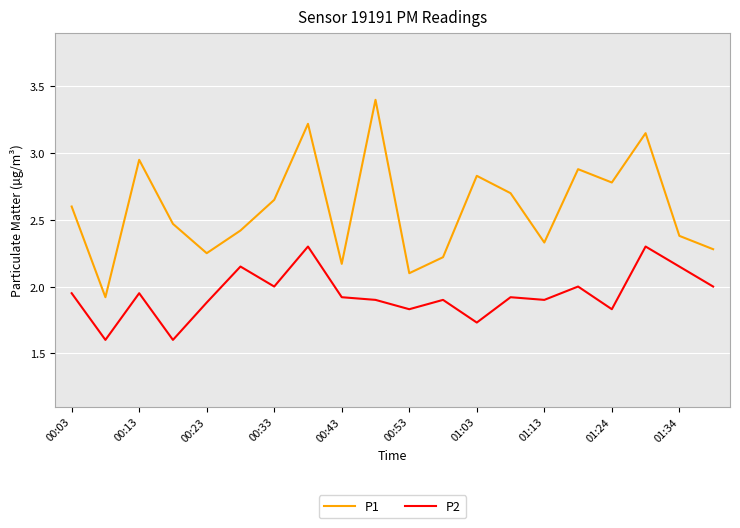

Rank the series by their maximum value, from highest to lowest.

P1, P2